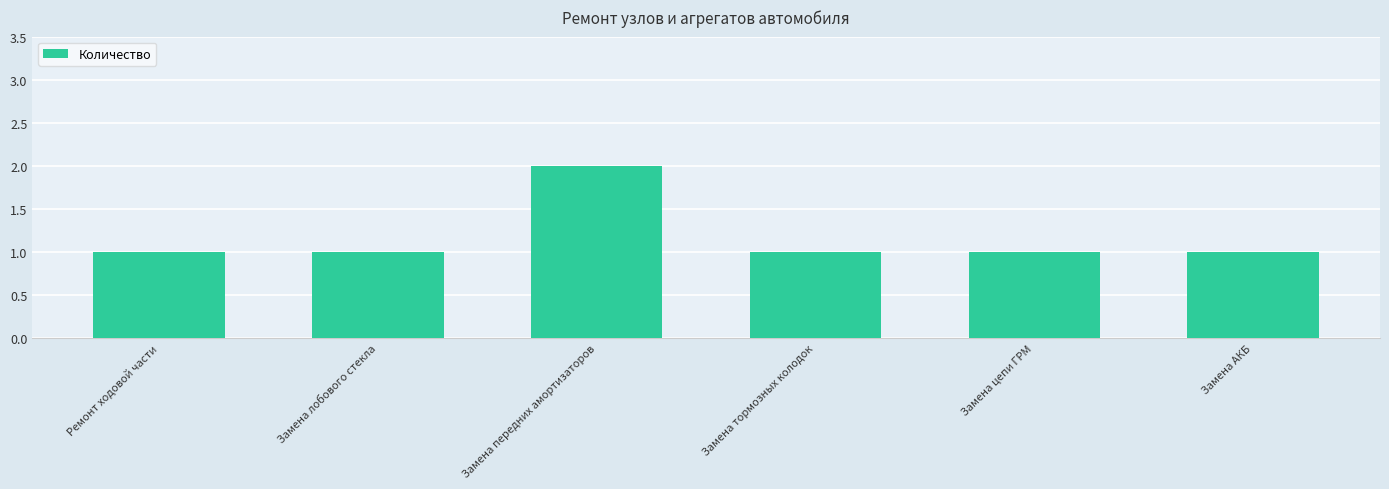

What is the label of the 6th bar from the right?

Ремонт ходовой части